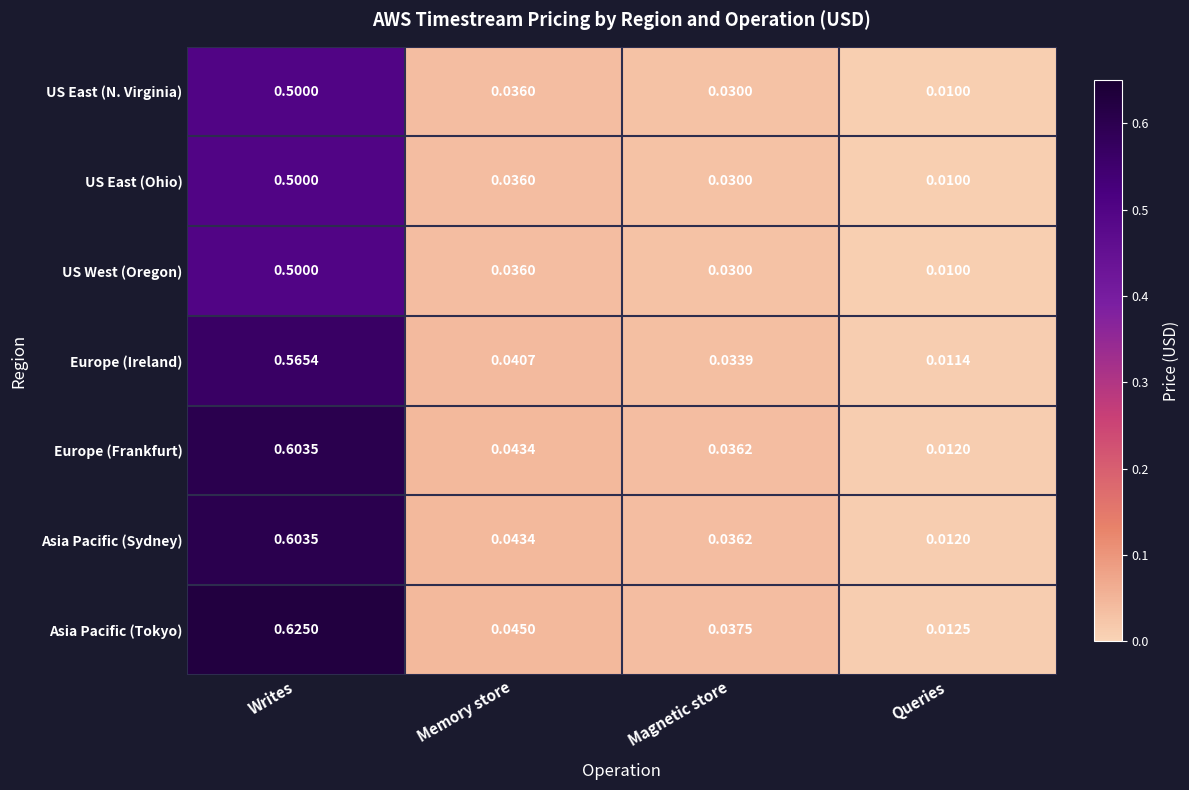

Which category has the highest value in the Asia Pacific (Tokyo) series?

Writes